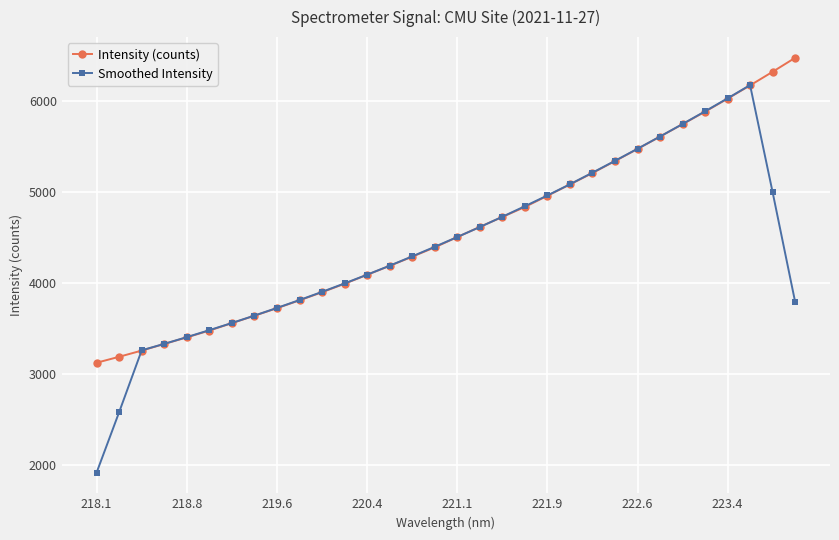

What is the difference between the second highest and second lowest values in the Intensity (counts) series?

3133.2